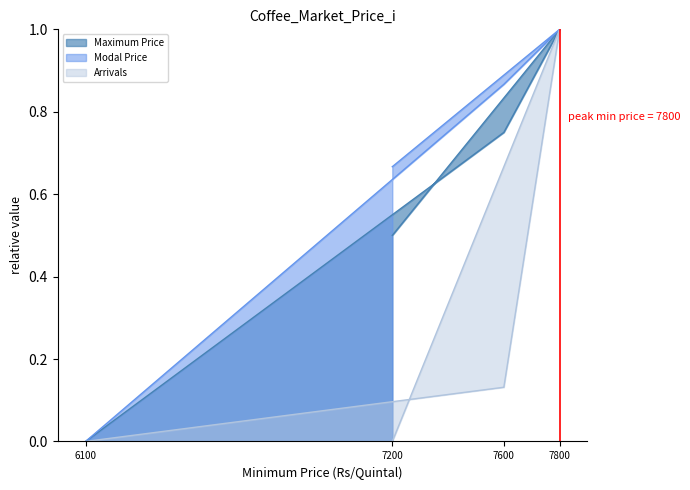

True or false: Modal Price has more than 0 points higher than both neighbors.

True